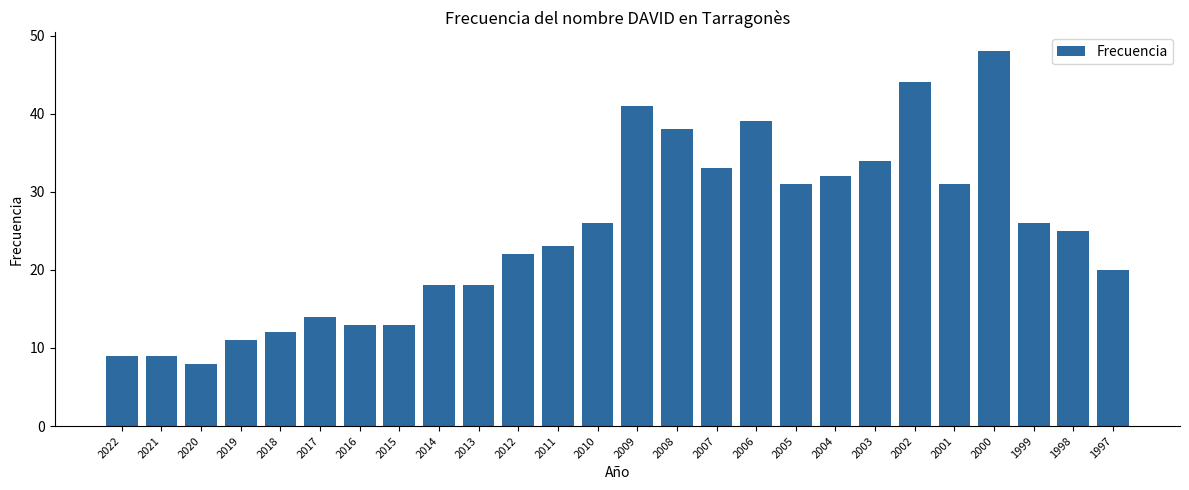

Read the value at 2015, to the nearest 5.

15